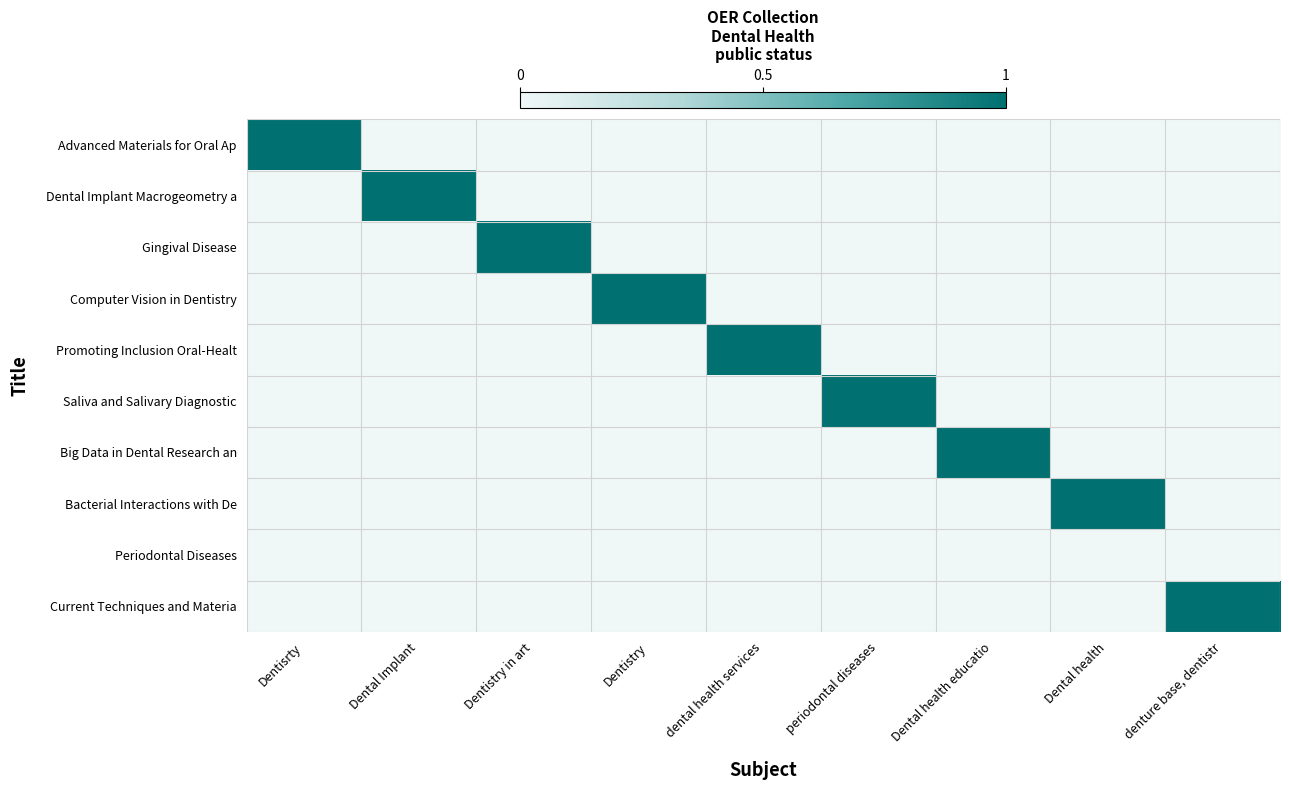

At how many categories does at least one series exceed 0?

9